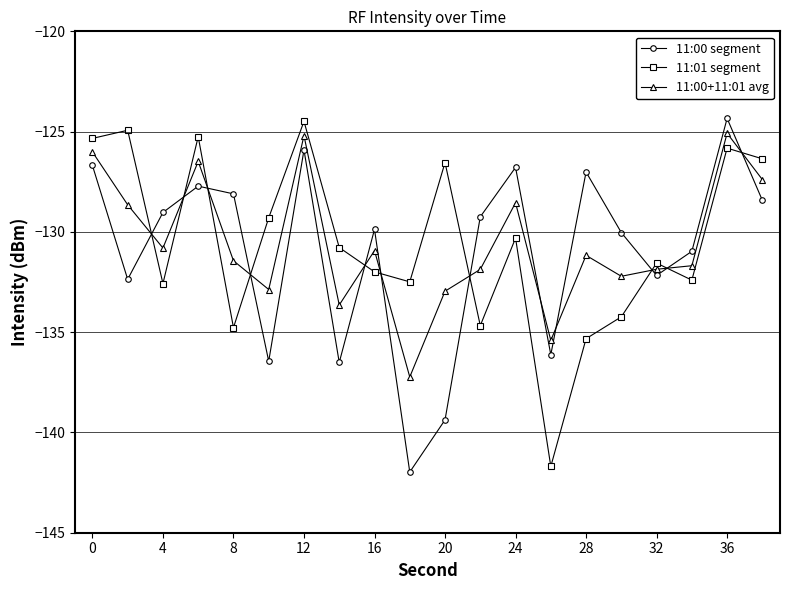

After their last crossing, which series has the higher values: 11:00+11:01 avg or 11:00 segment?

11:00+11:01 avg